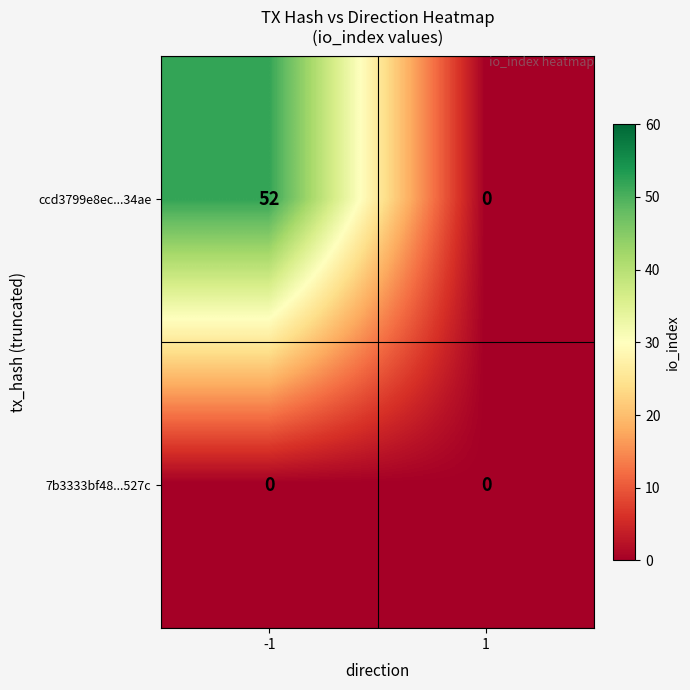

Reading right to left, list all the values displayed in this chart.

ccd3799e8ec...34ae: 0	52
7b3333bf48...527c: 0	0